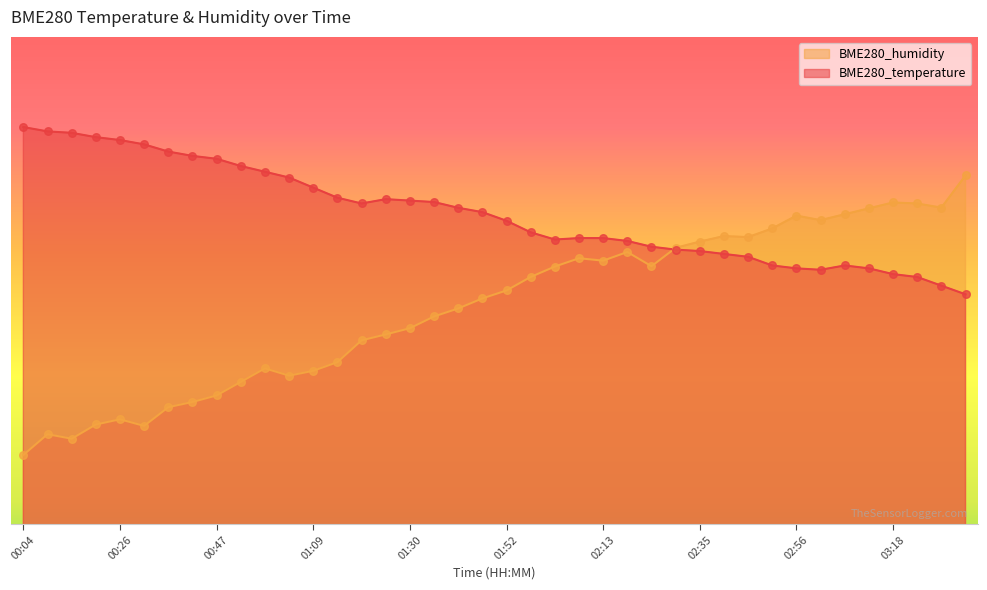

Which series has the largest Y range (max minus min)?

BME280_humidity